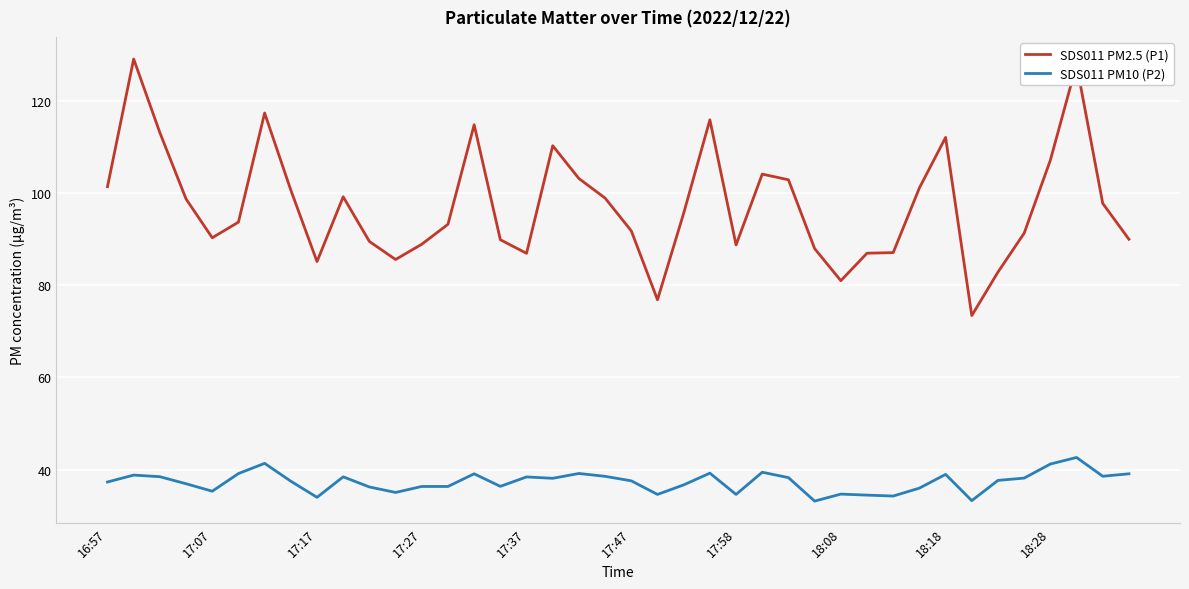

What is the maximum value for SDS011 PM10 (P2)?

42.6